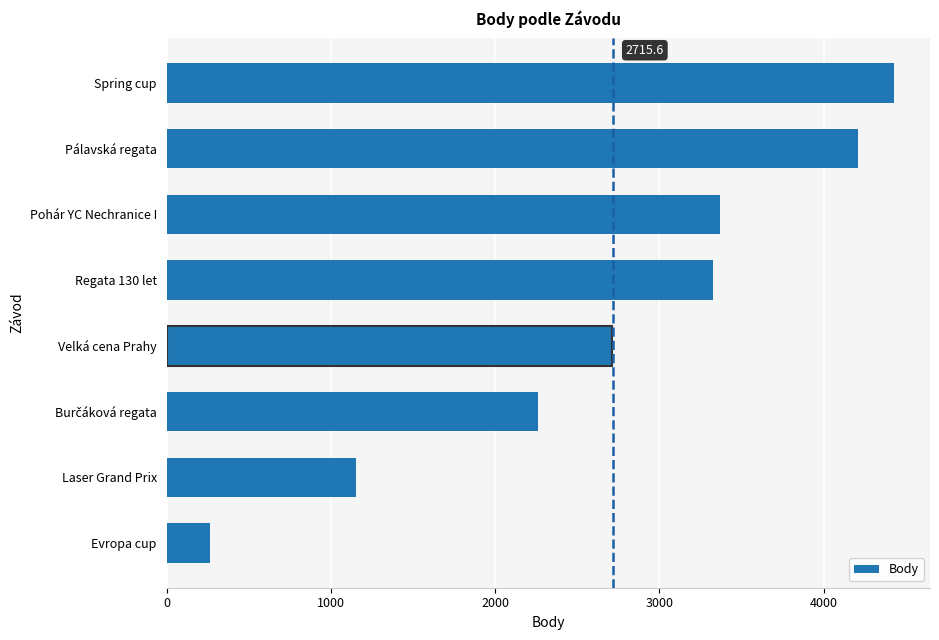

What is the sum of all values?

21725